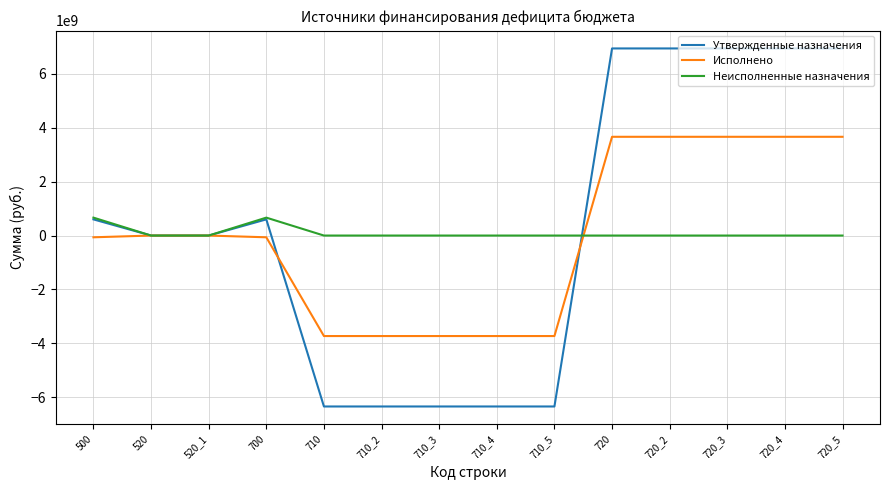

What are all the series names shown in the legend?

Утвержденные назначения, Исполнено, Неисполненные назначения